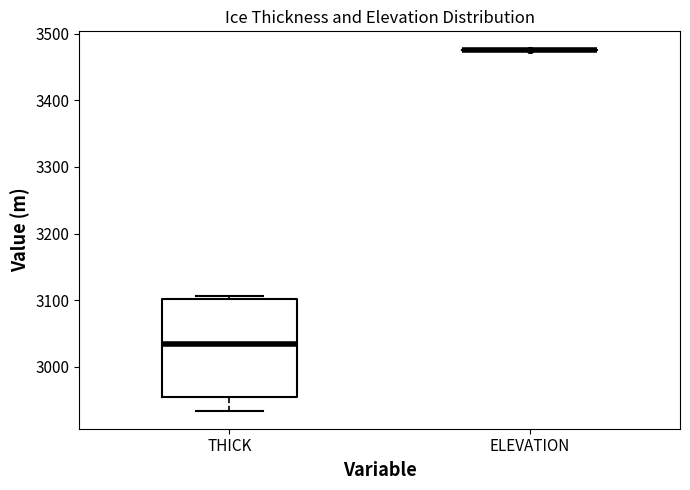

Which box is the tallest, from its lower edge to its upper edge?

THICK